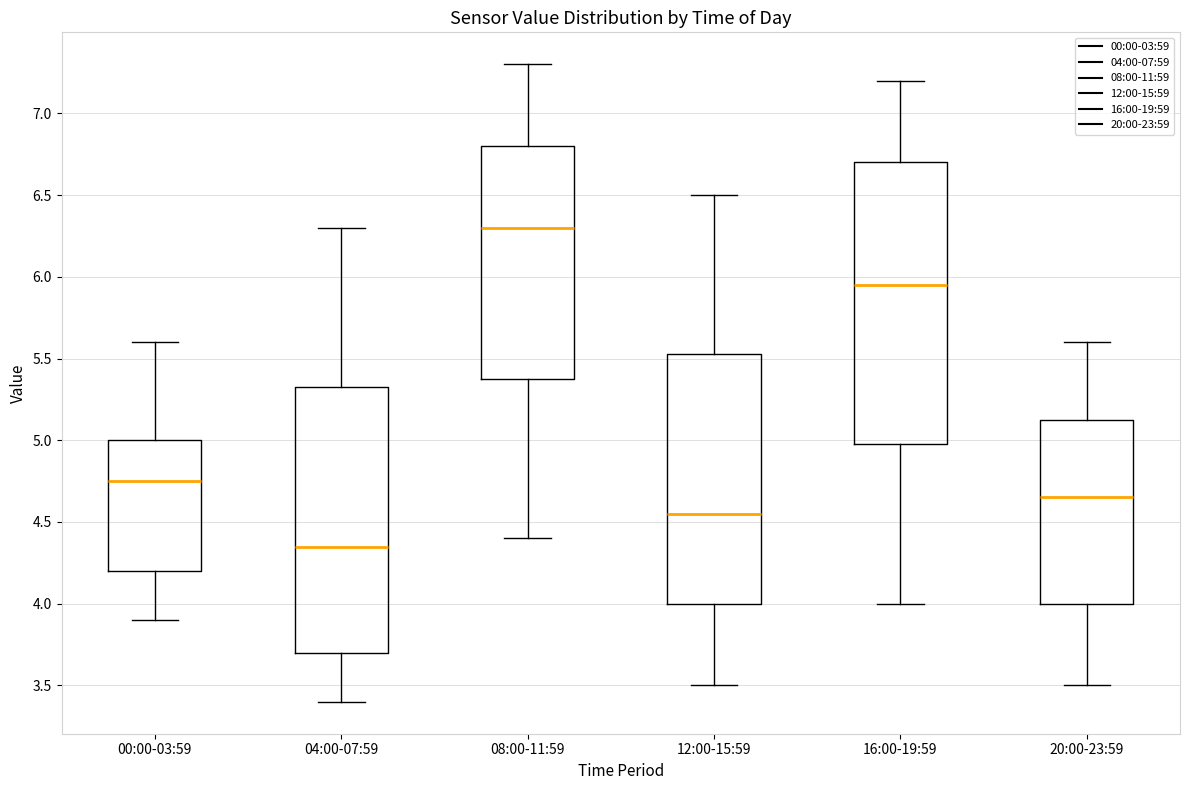

Where does the upper whisker of the box for 12:00-15:59 end on the y-axis? The values are not printed on the chart, so give them approximately, as read against the axis.

6.50